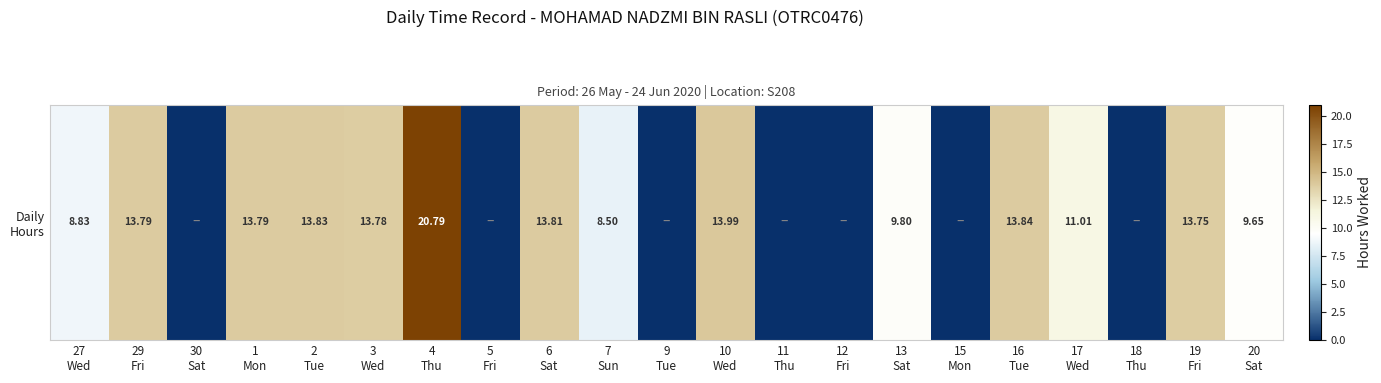

Which category has the highest value across all series?

4
Thu